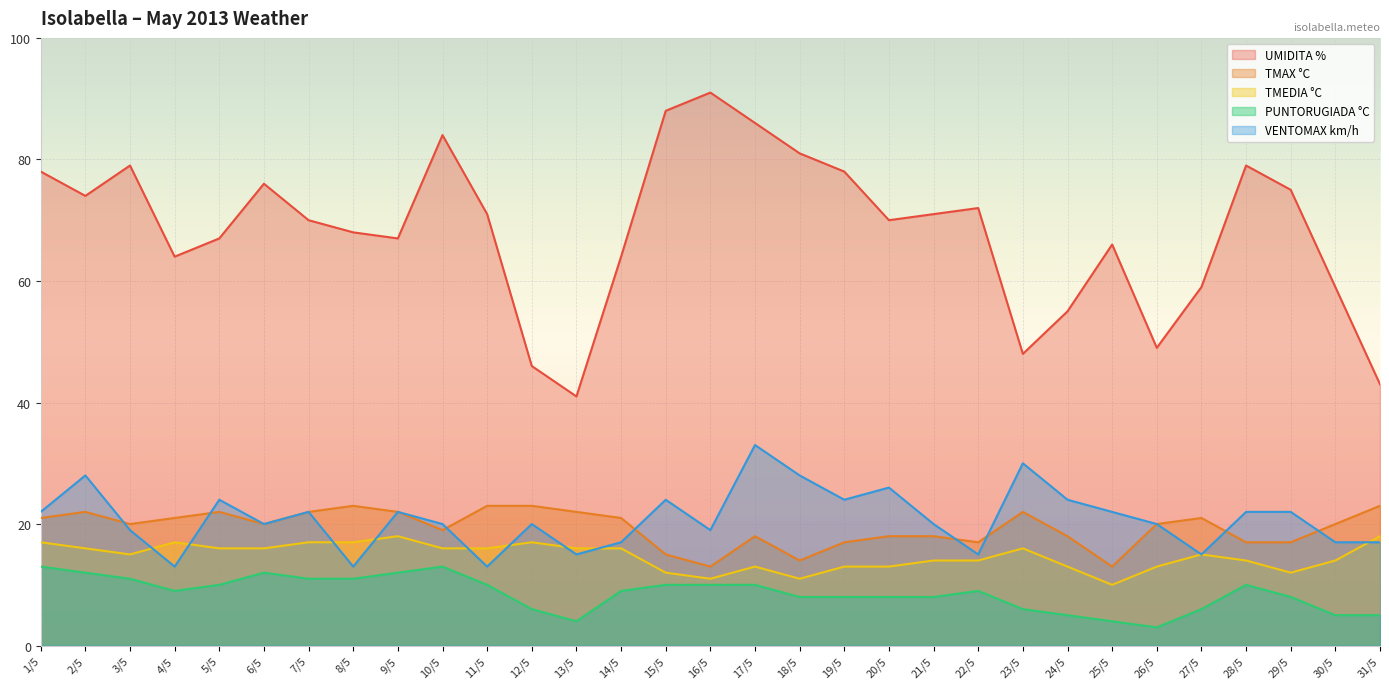

How many lines are shown in the chart?

5